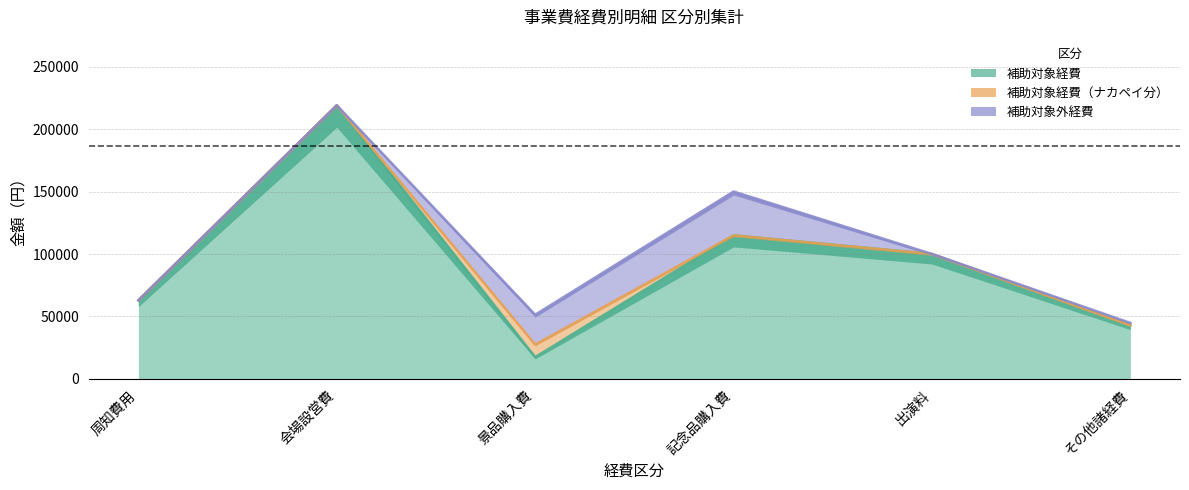

Which series has the widest spread of values?

補助対象経費